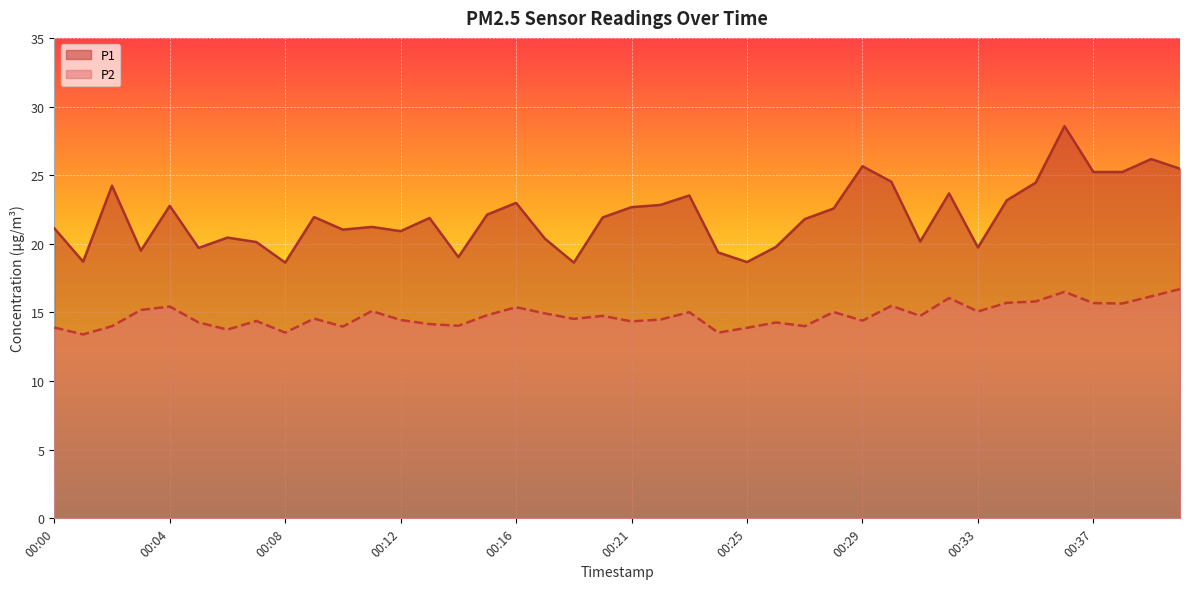

Between 00:34 and 00:38, which series saw the biggest shift?

P1